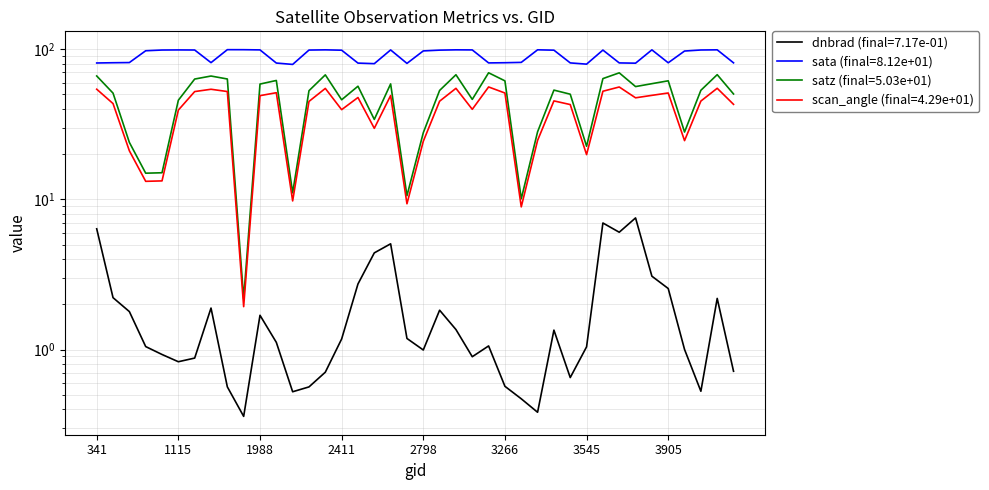

Is this an area chart (filled region under the line)?

No